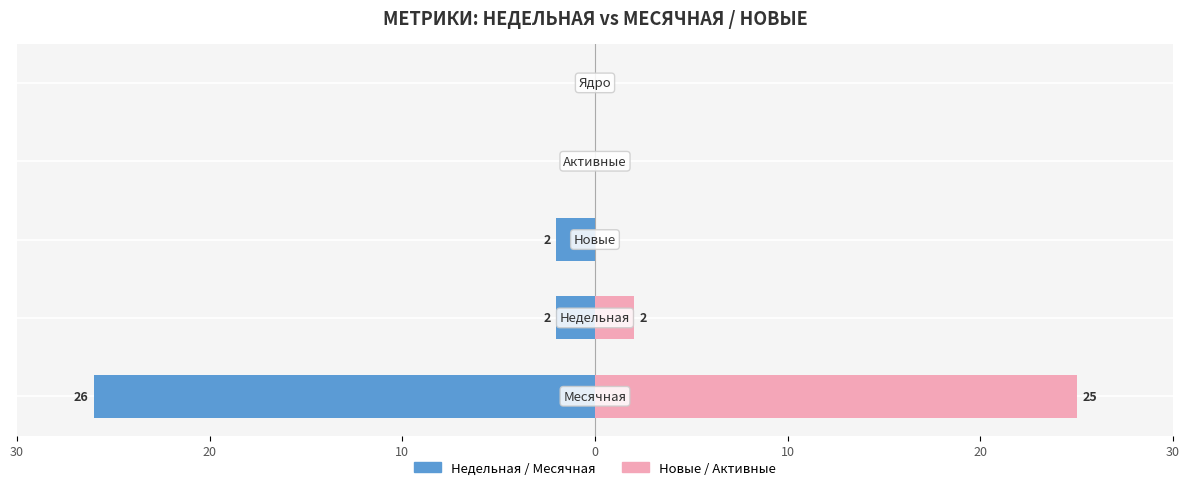

Which series has the largest range (max minus min)?

Недельная / Месячная